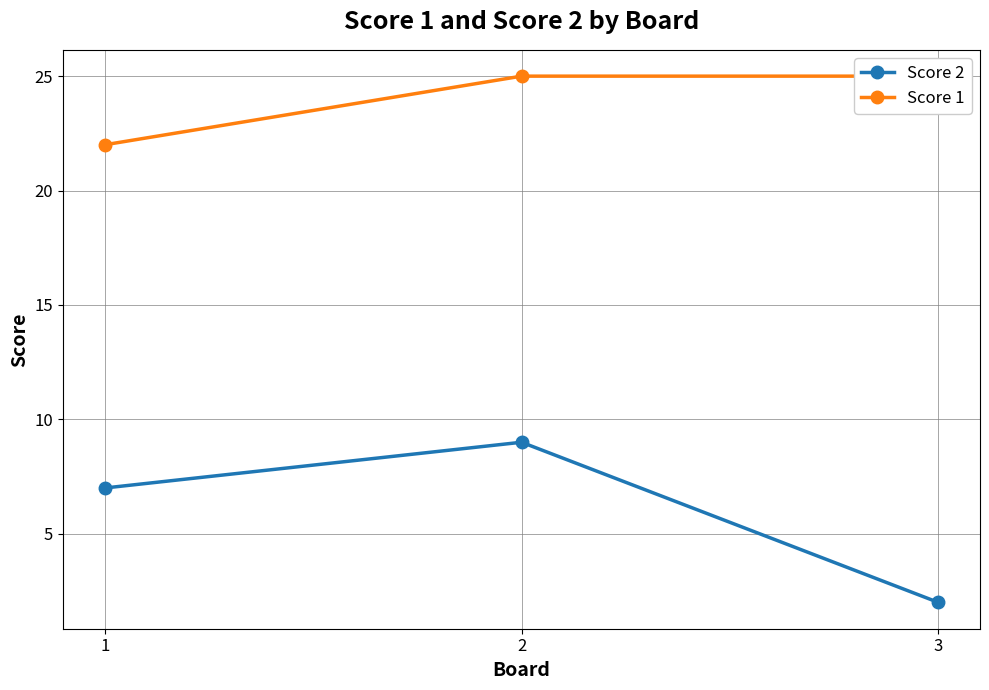

How many categories are shown in the chart?

3